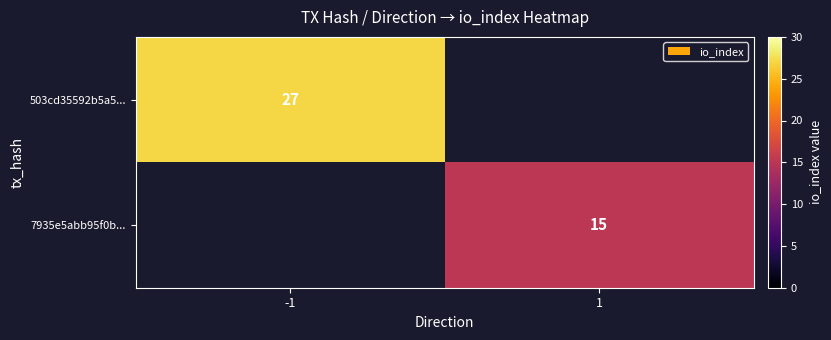

What is the maximum value shown in the chart?

27.0